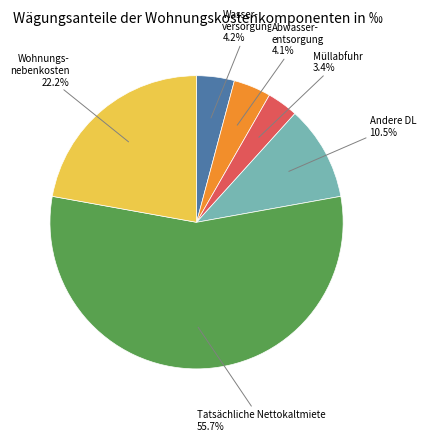

Does any single category account for the majority?

Yes